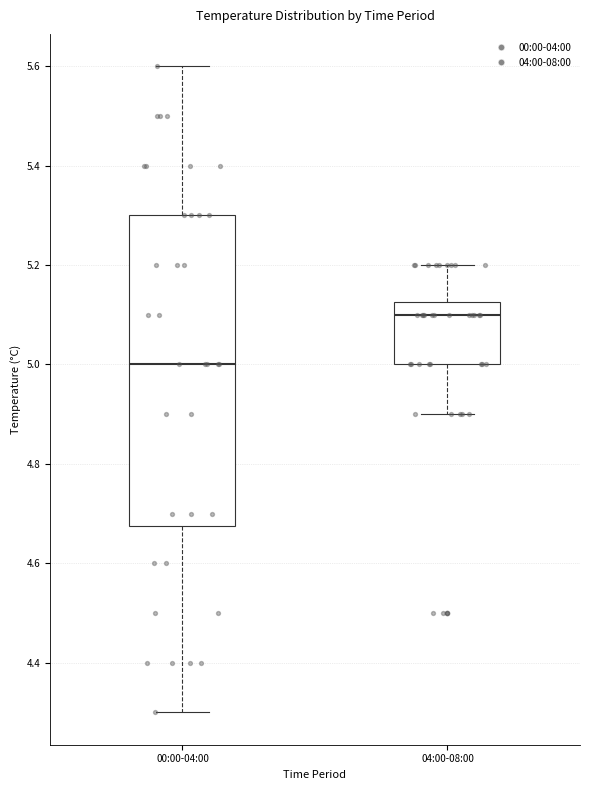

Reading left to right, transcribe this box plot: for each box, give where its median line is, the range the box spans, and where its two whiskers end, as read against the y-axis. The values are not printed on the chart, so give them approximately, as read against the axis.

00:00-04:00: median 5.00, box 4.68 to 5.30, whiskers 4.30 to 5.60
04:00-08:00: median 5.10, box 5.00 to 5.12, whiskers 4.90 to 5.20